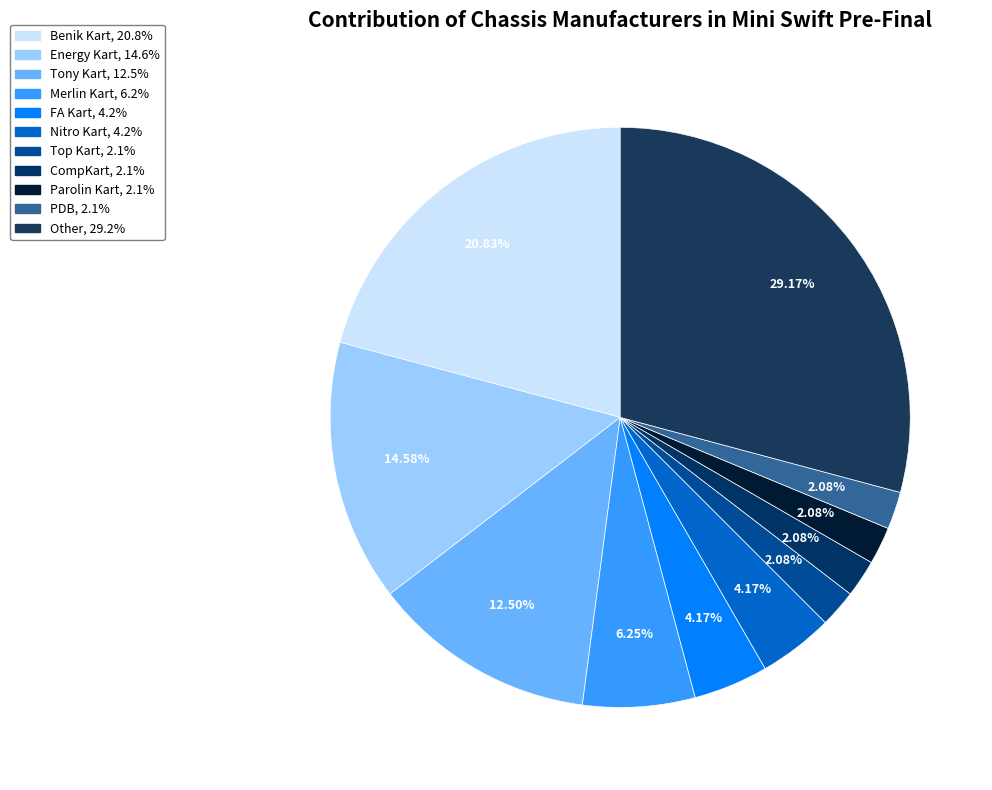

To the nearest percent, what is the combined percentage of Merlin Kart and Benik Kart?

27%